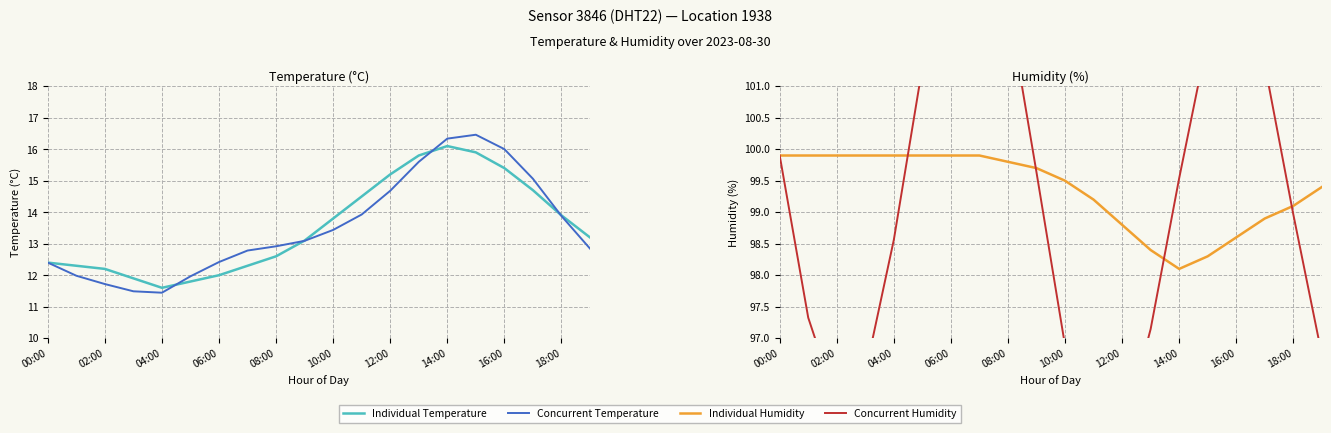

True or false: Individual Humidity and Concurrent Temperature intersect in this chart.

False